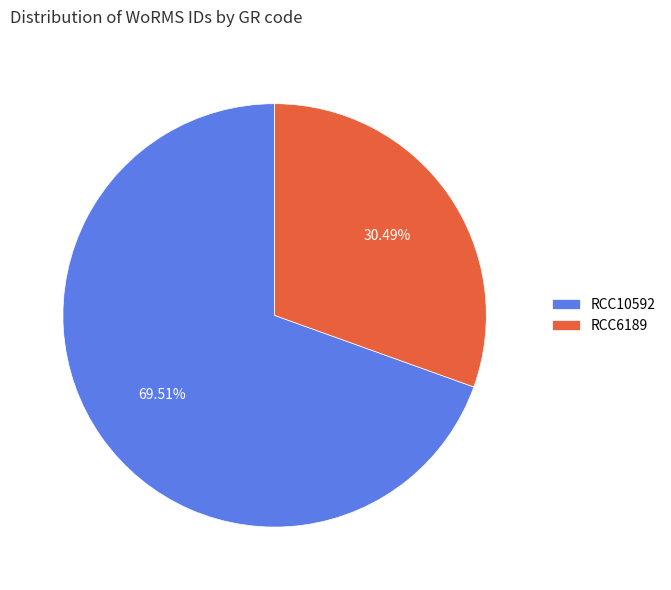

How many slices are in this pie chart?

2